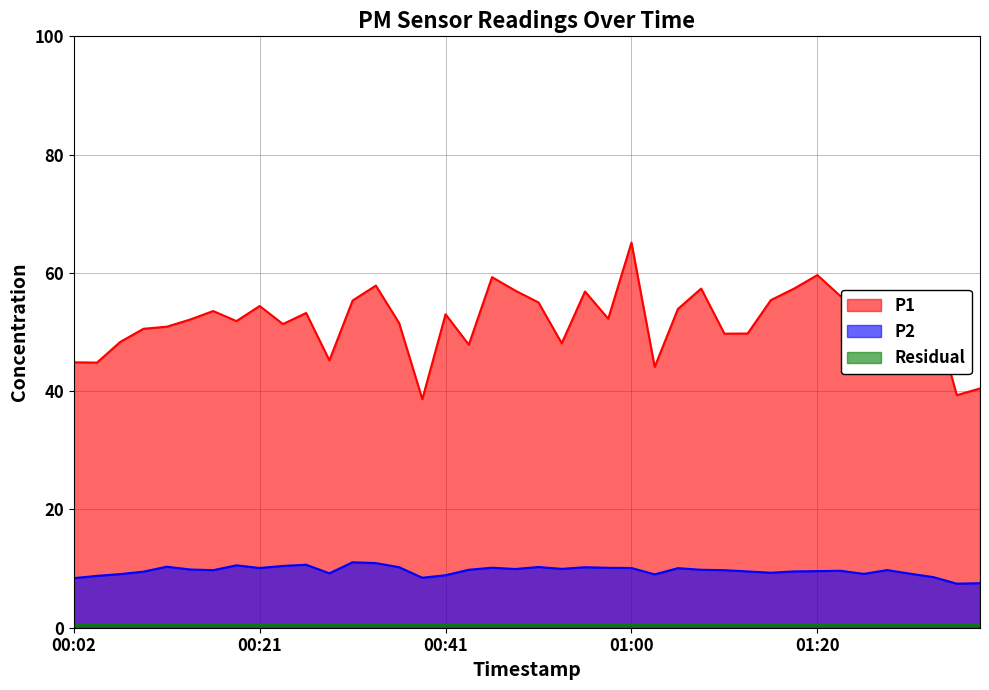

Reading left to right, extract all data points from this chart.

P1: 44.9	44.8	48.3	50.5	50.9	52.1	53.5	51.9	54.4	51.4	53.2	45.2	55.3	57.9	51.5	38.6	53.0	47.9	59.3	57.0	55.0	48.1	56.9	52.2	65.1	44.1	53.9	57.4	49.7	49.8	55.4	57.4	59.6	56.0	52.2	49.6	47.4	53.6	39.3	40.5
P2: 8.4	8.8	9.1	9.5	10.3	9.8	9.7	10.6	10.1	10.4	10.7	9.2	11.1	10.9	10.2	8.4	8.9	9.8	10.2	9.9	10.3	9.9	10.2	10.1	10.1	9.0	10.1	9.8	9.7	9.5	9.3	9.5	9.6	9.6	9.1	9.8	9.1	8.6	7.5	7.5